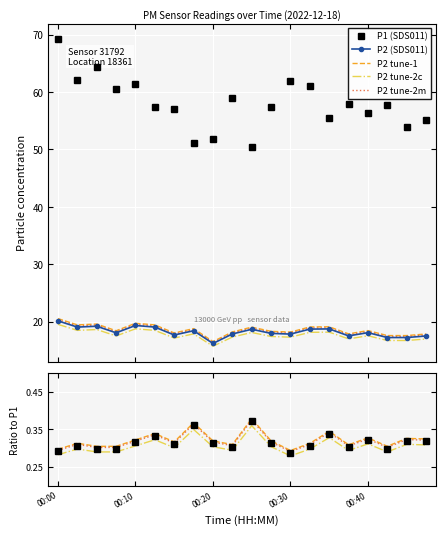

What is the highest value of the P2 tune-2m series?

20.3